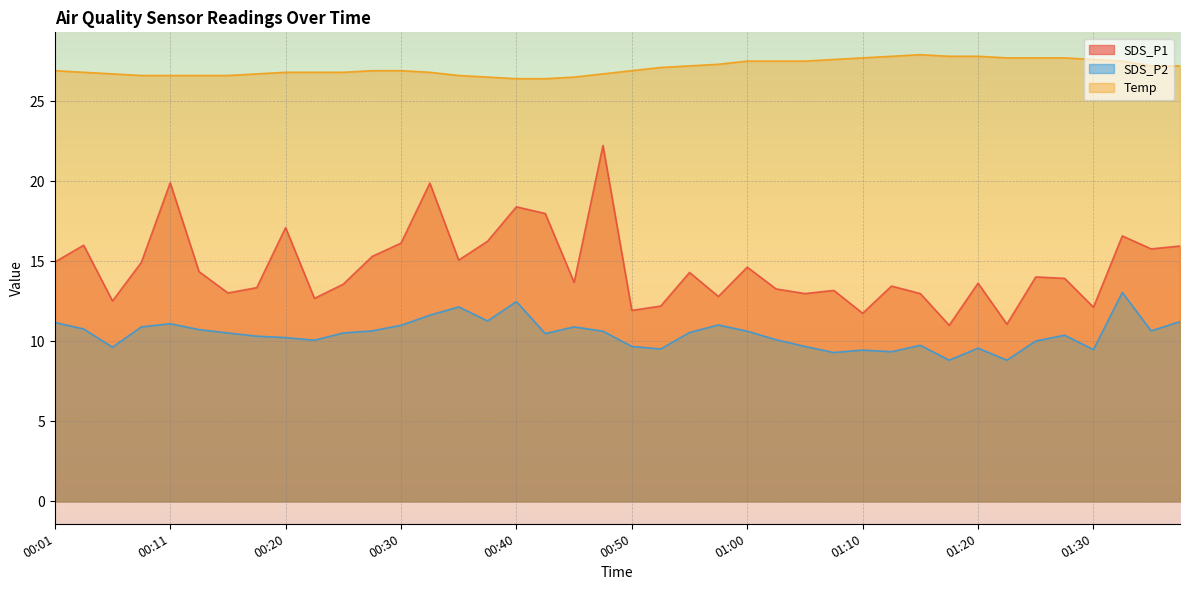

True or false: SDS_P2 and Temp cross at least once.

False